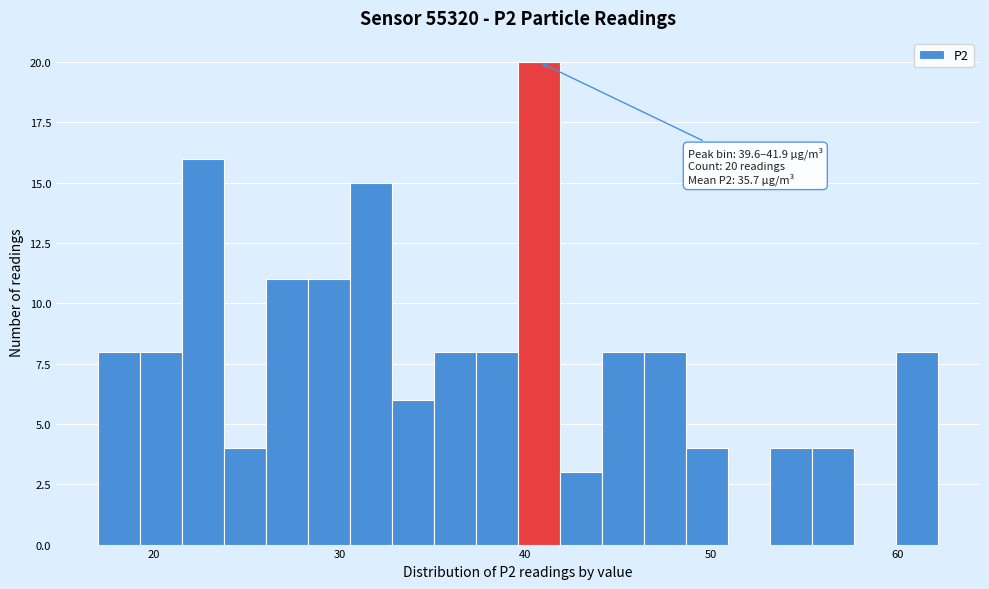

Read against the x-axis, roughly where is the centre of the tallest bar?

41